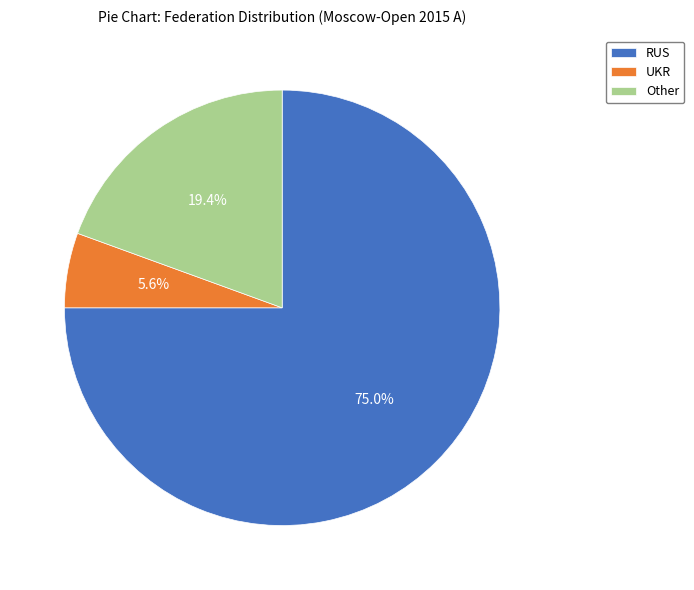

Approximately how many times larger is the value at Other compared to RUS?

0.3